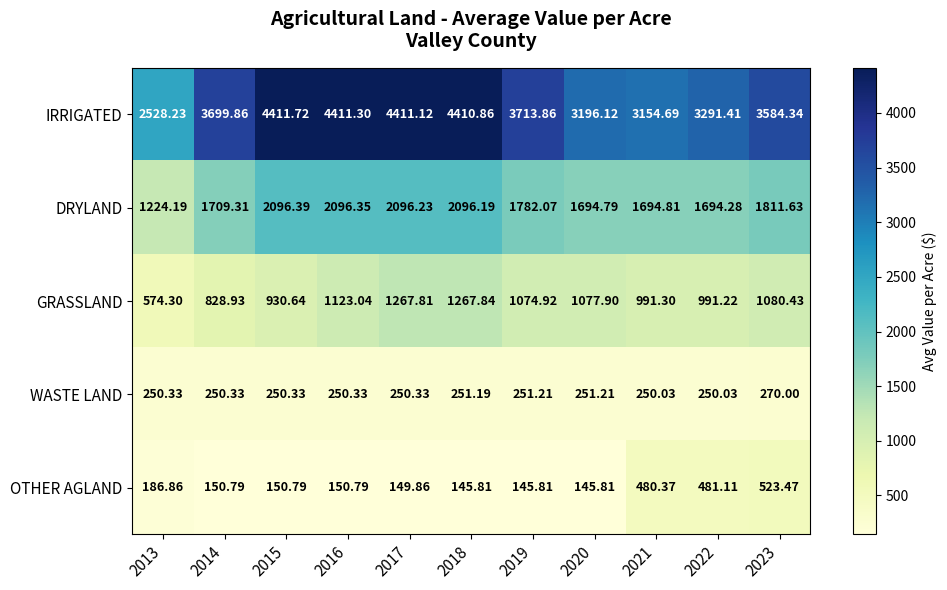

Between 2017 and 2021, which series saw the biggest shift?

IRRIGATED